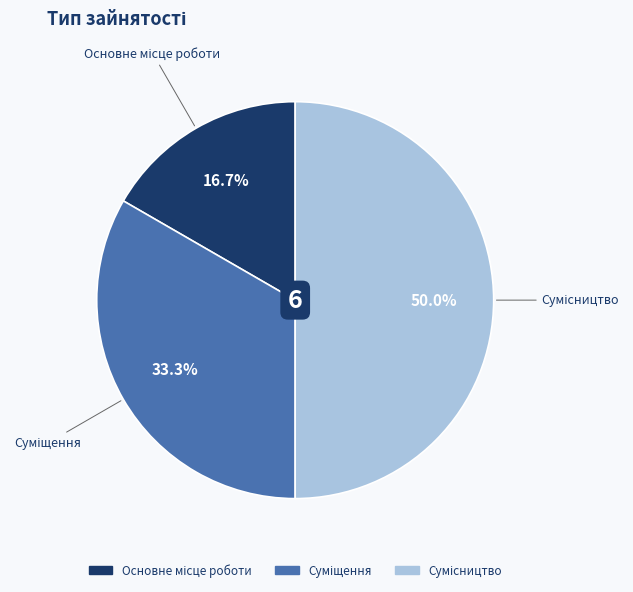

True or false: Сумісництво accounts for 35% of the total.

False